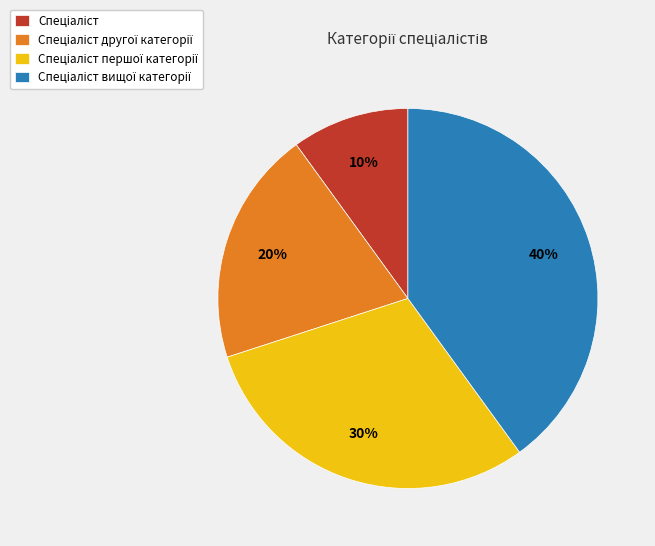

Does any single category account for the majority?

No